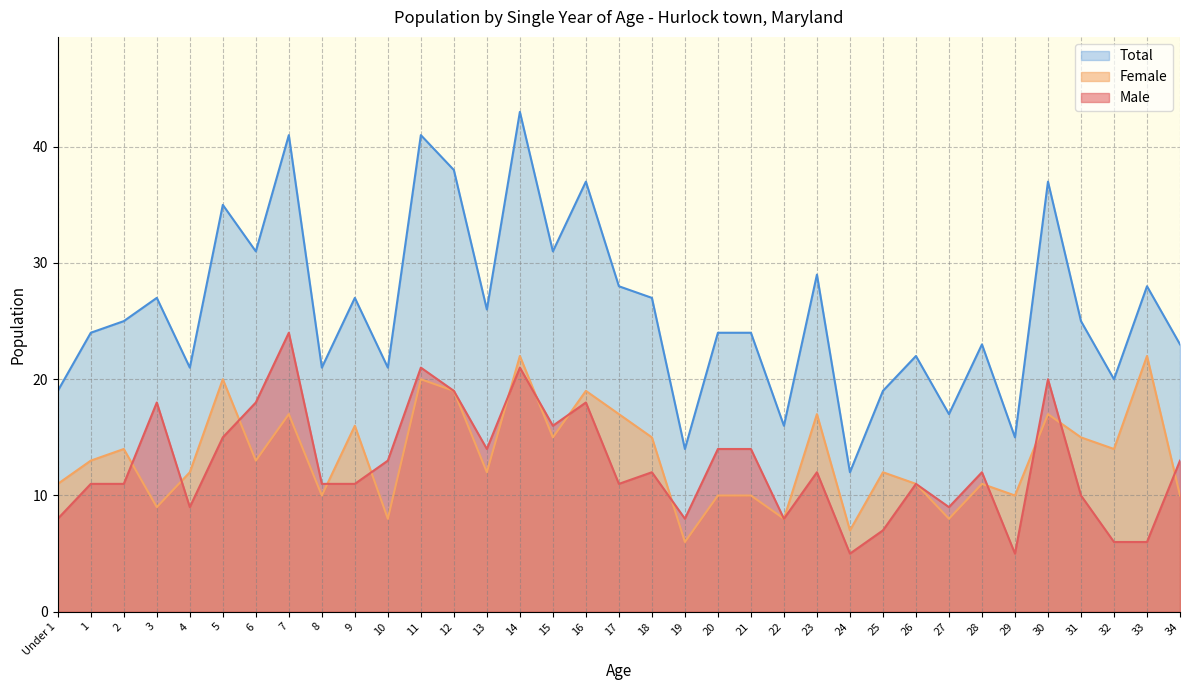

True or false: Total has more than 1 points higher than both neighbors.

True